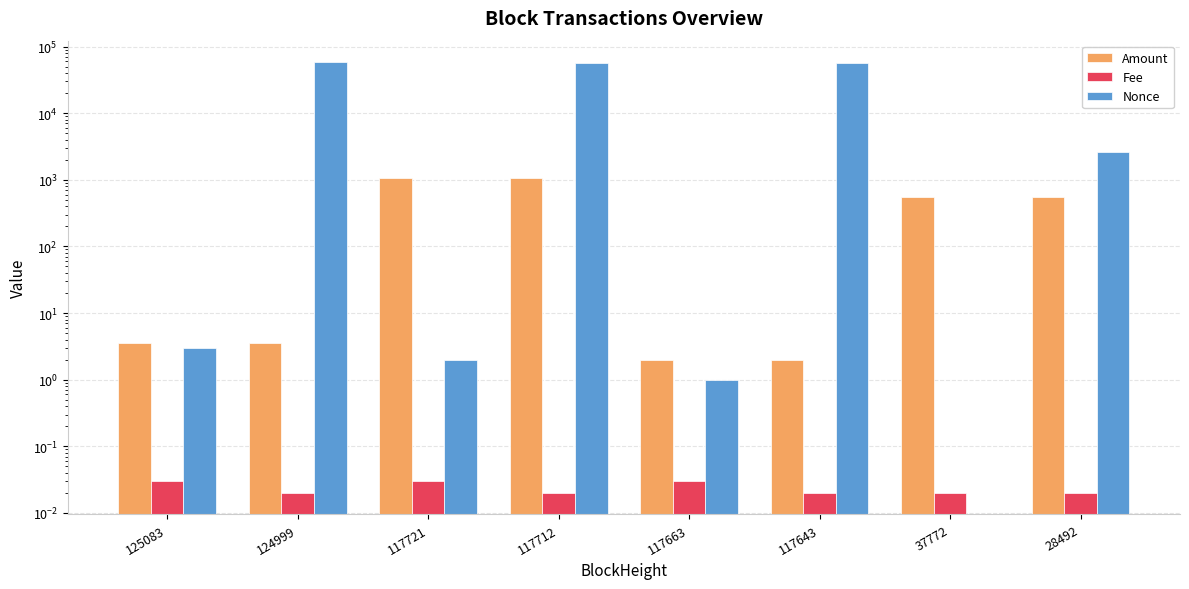

The value of Fee at 37772 is 0.0. True or false?

False